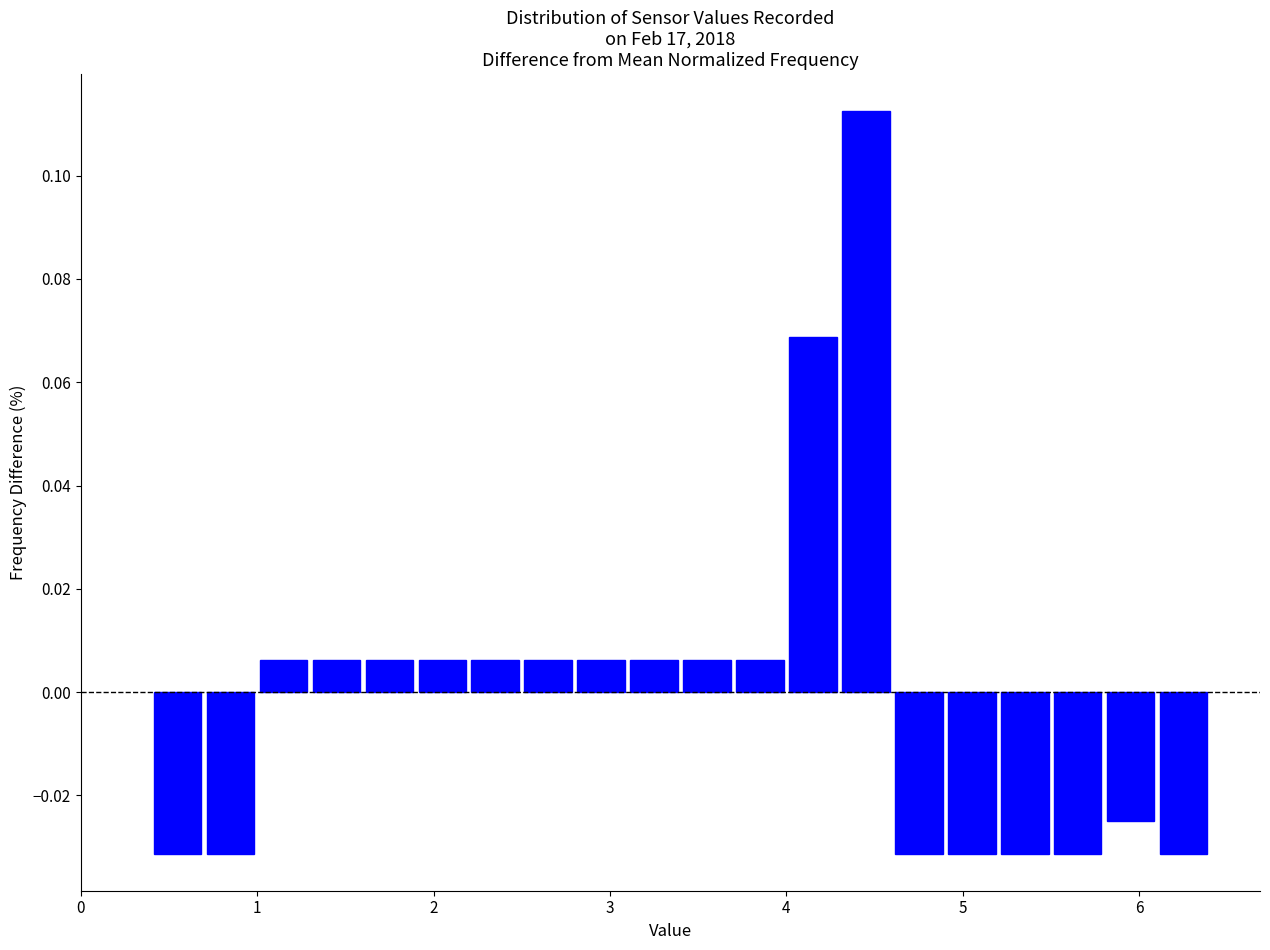

Read against the x-axis, roughly where is the centre of the tallest bar?

4.5